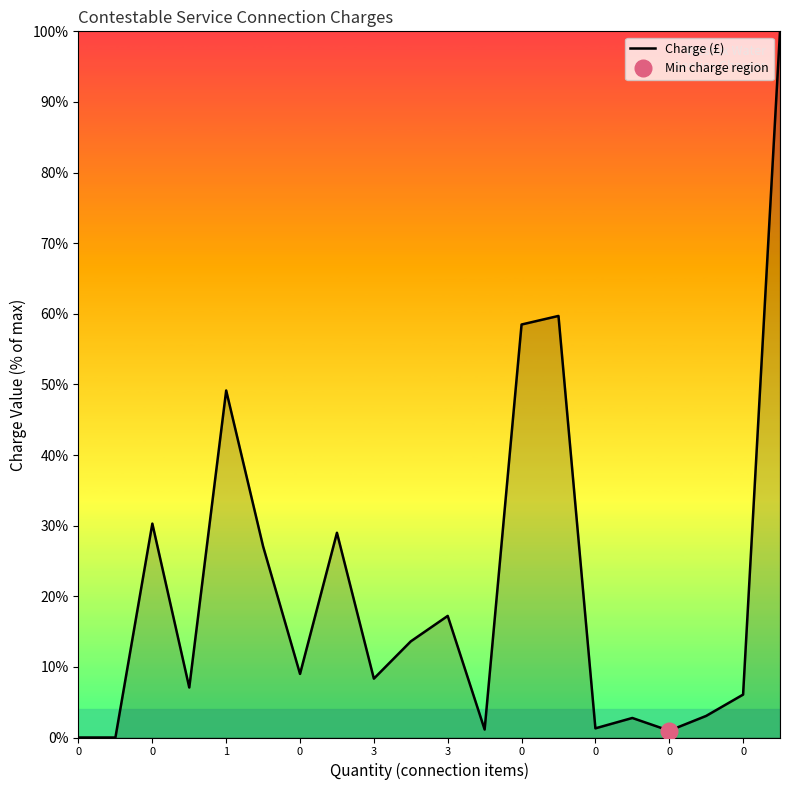

Reading right to left, extract all data points from this chart.

100.0	6.1	3.1	1.0	2.8	1.3	59.7	58.5	1.1	17.2	13.6	8.3	29.0	9.0	27.1	49.1	7.1	30.3	0.0	0.0